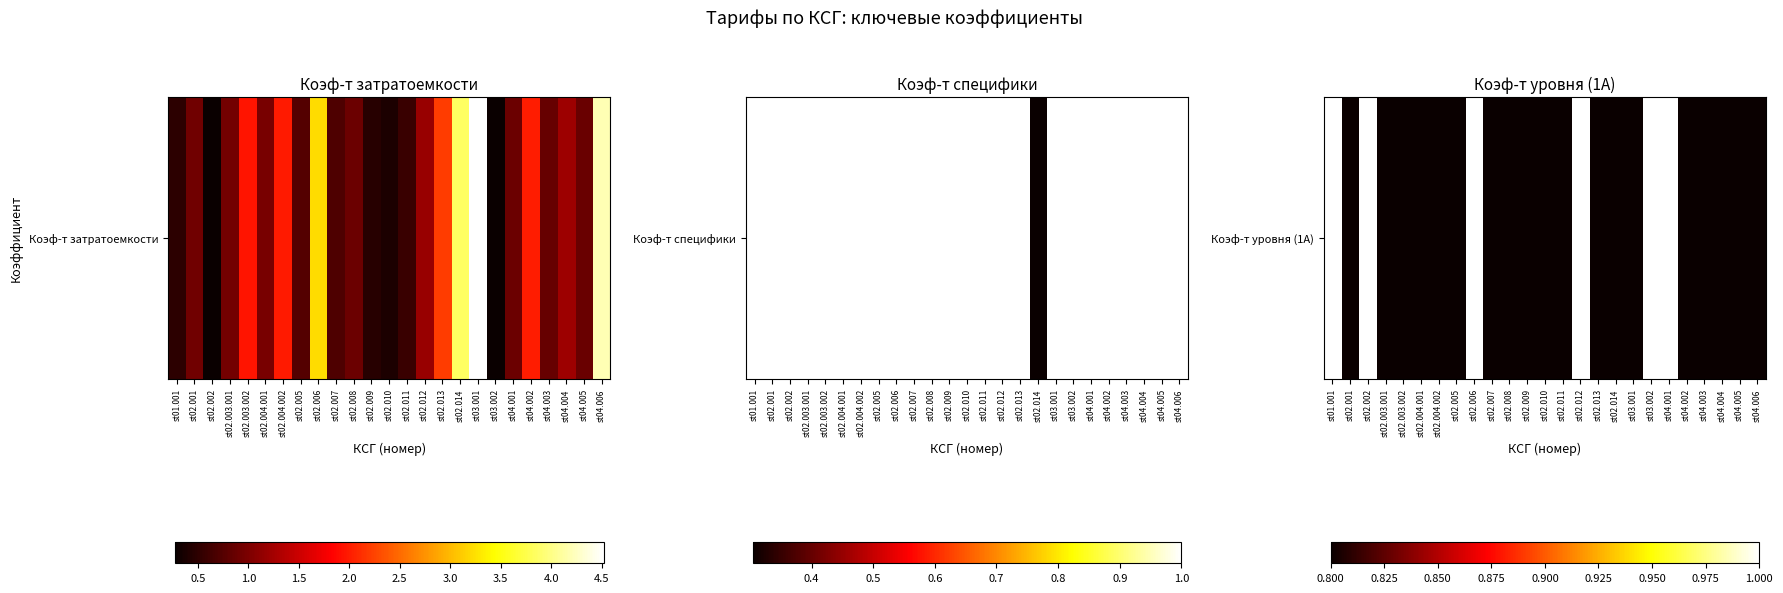

Reading right to left, what are all the values shown in this chart?

st04.006=0.8	st04.005=0.8	st04.004=0.8	st04.003=0.8	st04.002=0.8	st04.001=1.0	st03.002=1.0	st03.001=0.8	st02.014=0.8	st02.013=0.8	st02.012=1.0	st02.011=0.8	st02.010=0.8	st02.009=0.8	st02.008=0.8	st02.007=0.8	st02.006=1.0	st02.005=0.8	st02.004.002=0.8	st02.004.001=0.8	st02.003.002=0.8	st02.003.001=0.8	st02.002=1.0	st02.001=0.8	st01.001=1.0